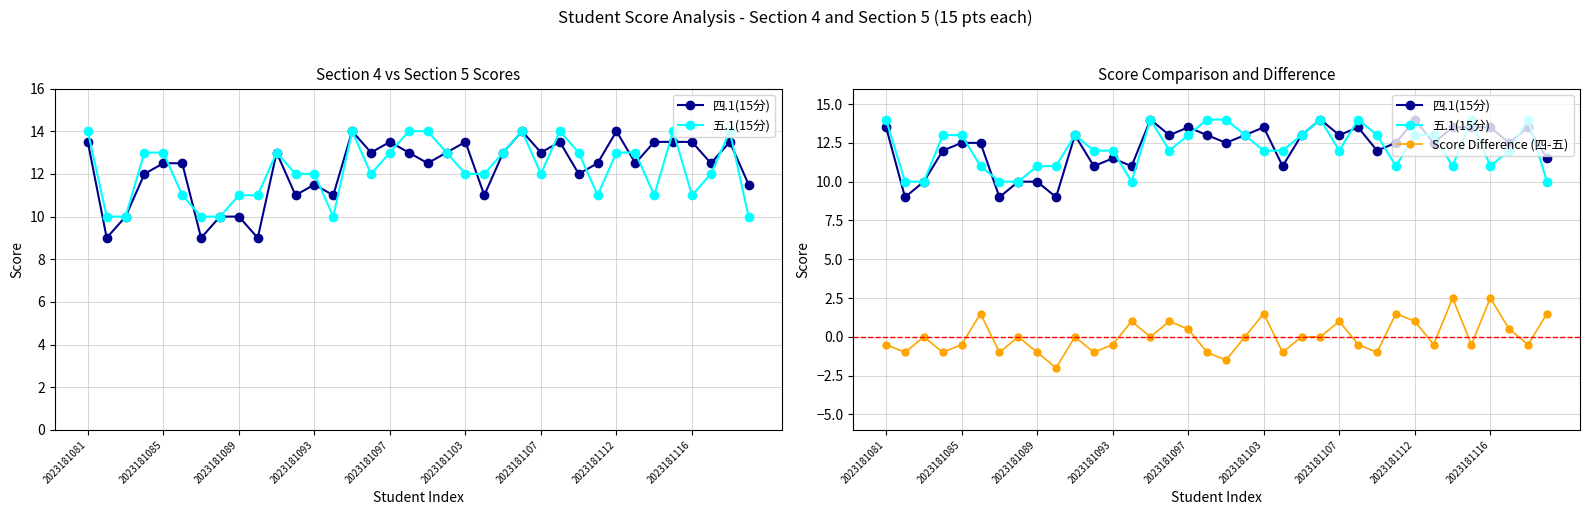

Which has a higher value, 35 or 29?

29